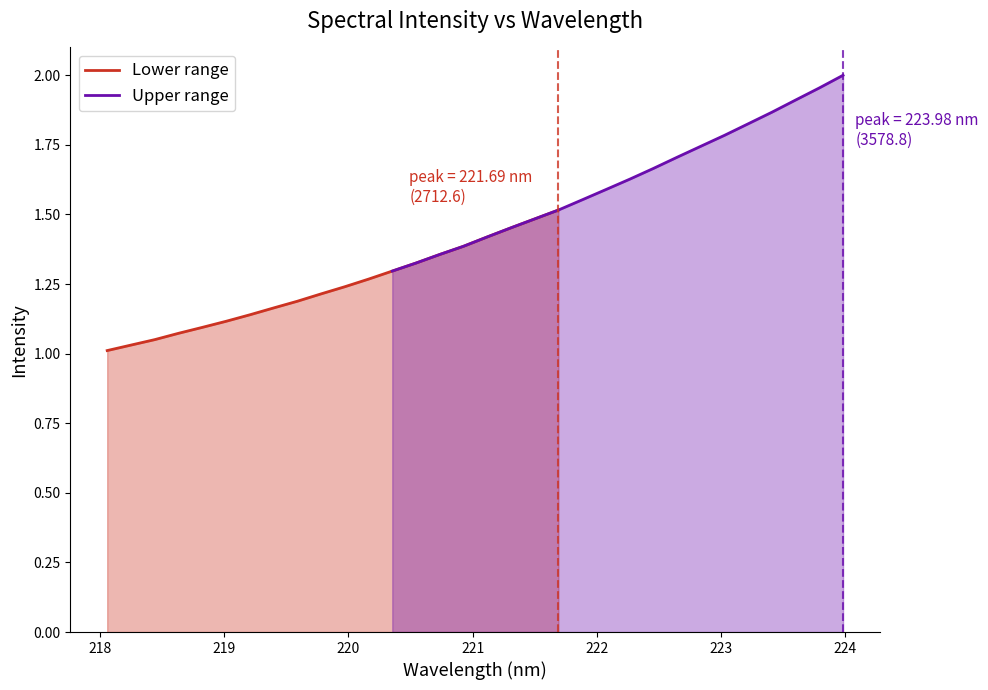

Which series has the widest spread of values?

Upper range